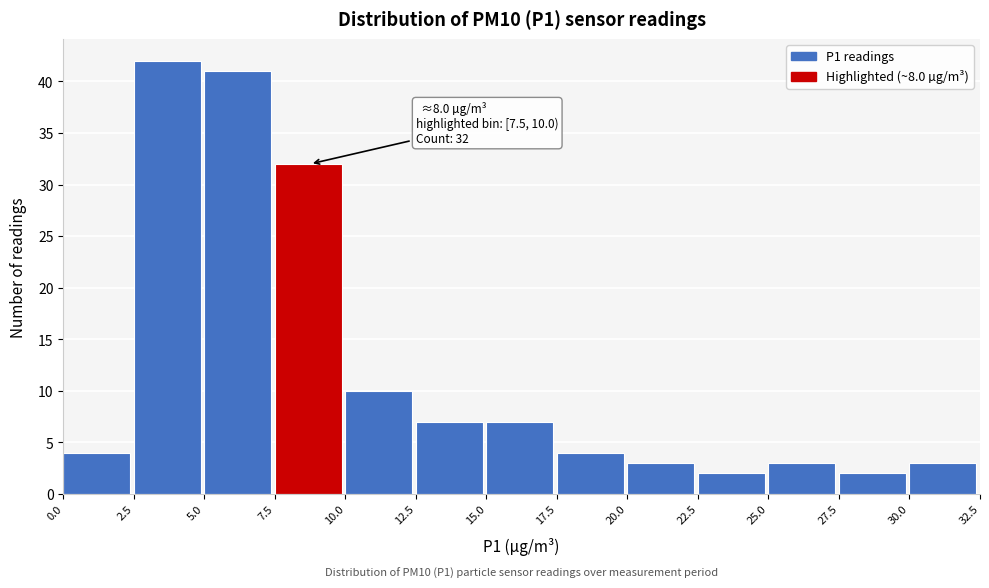

Over which range of the x-axis is the bar tallest?

2.5 to 5.0